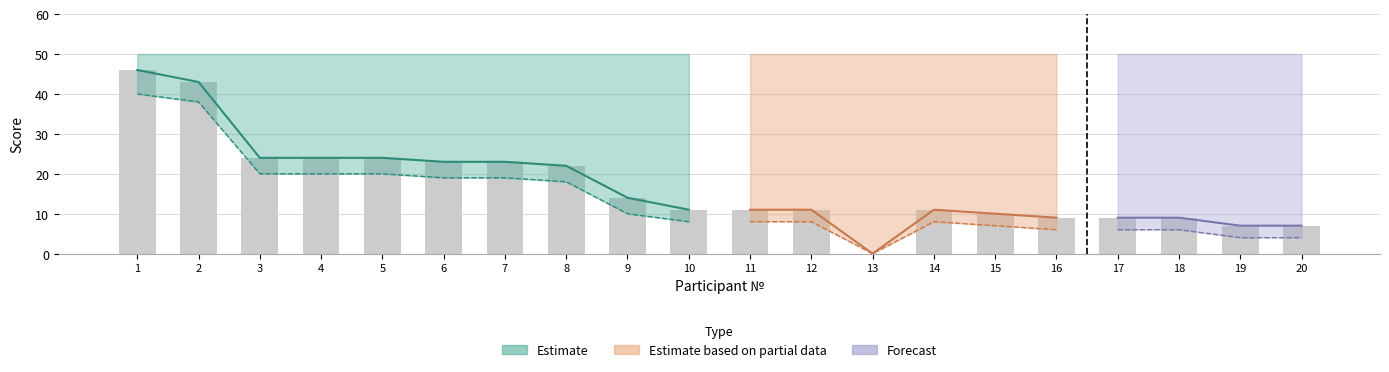

What is the greatest value displayed?

50